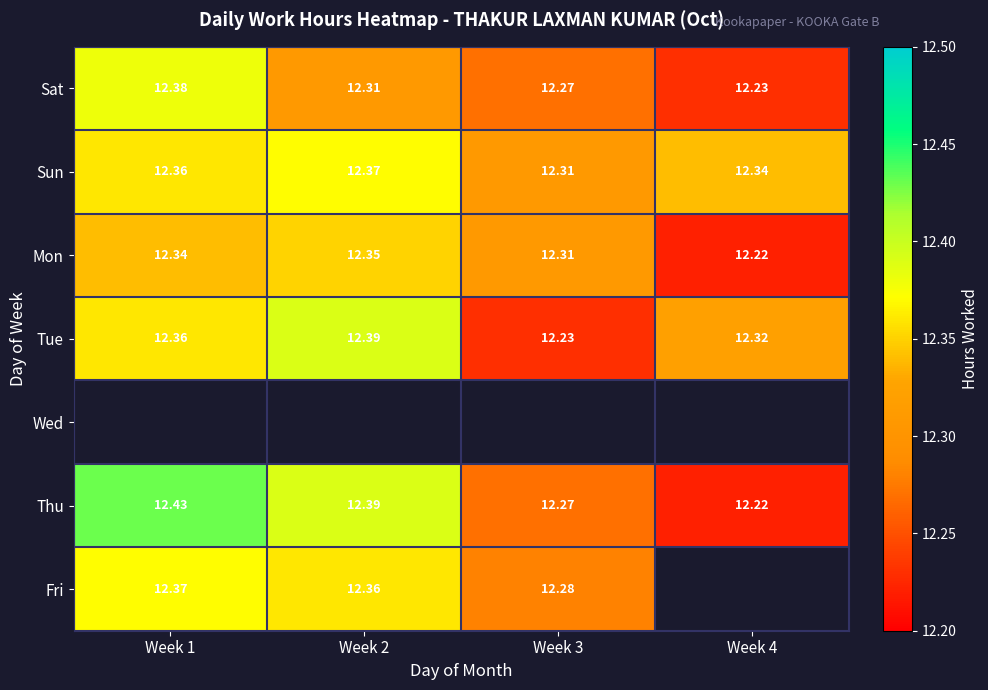

List the labels in order of Sat value, smallest first.

Week 4, Week 3, Week 2, Week 1